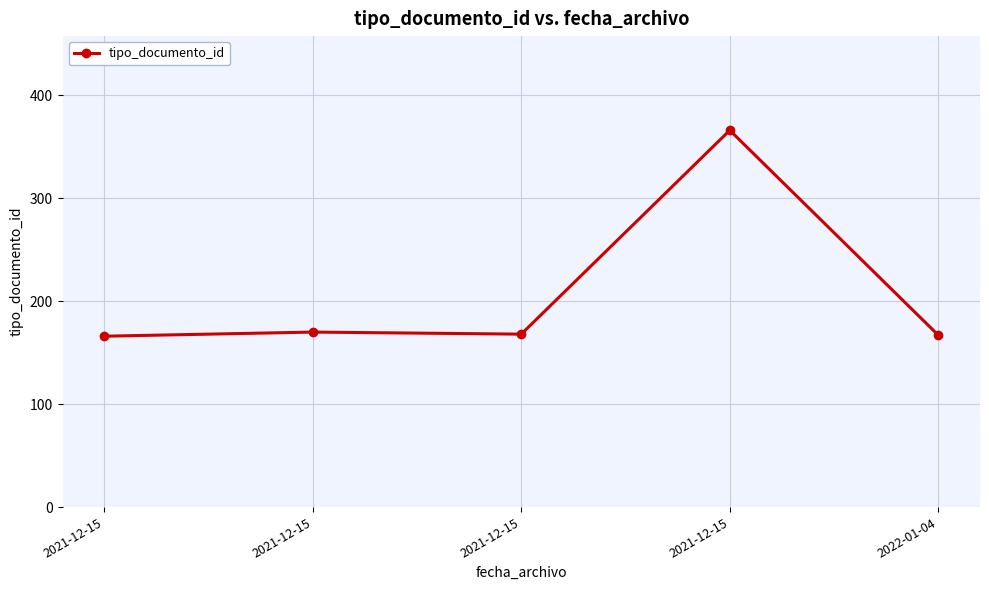

How many data points does each series have?

5